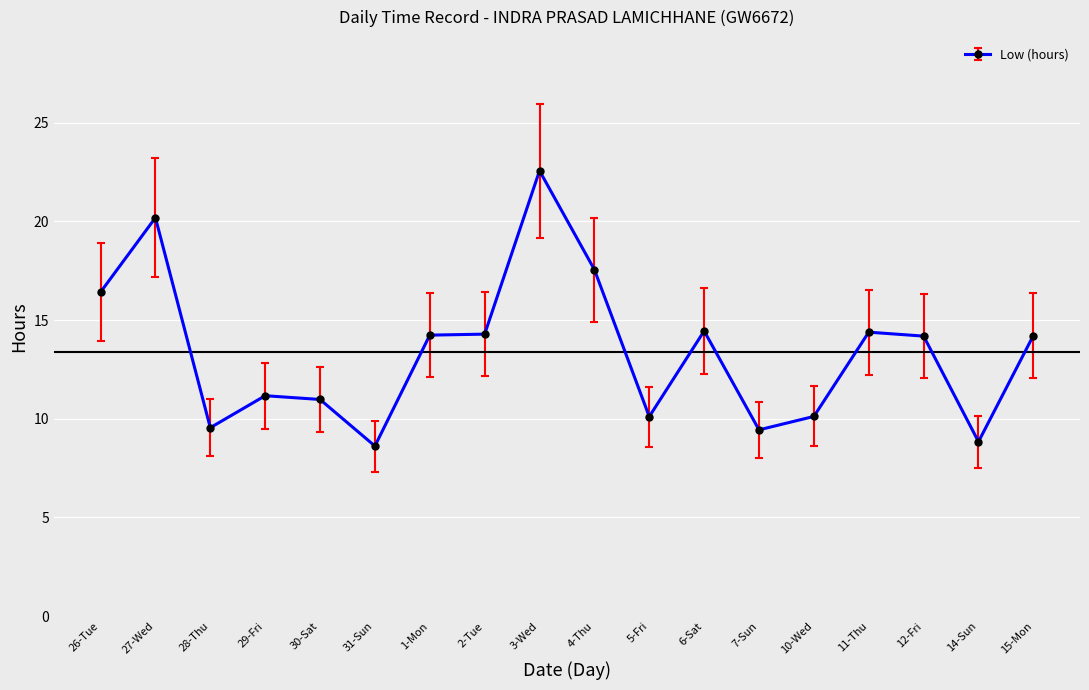

The value at 2-Tue is 14.3. True or false?

True